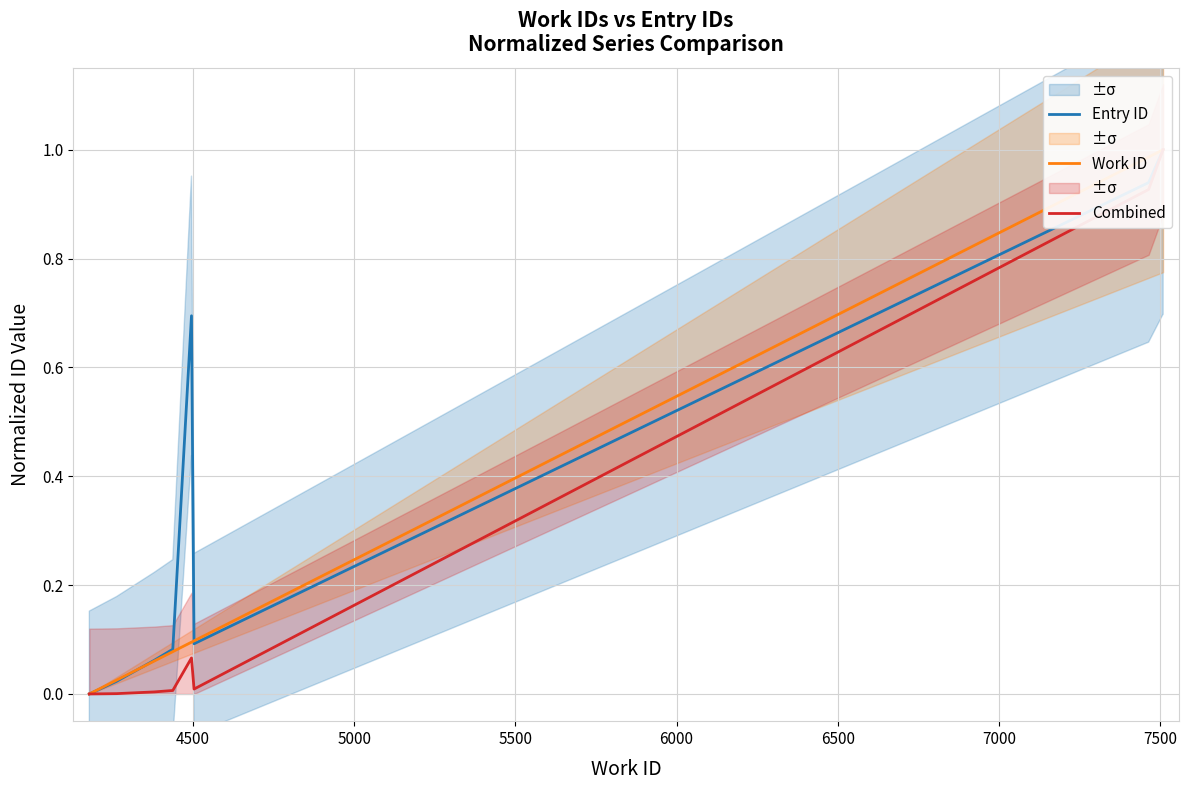

What is the difference between the maximum and minimum values in the Combined series?

1.0